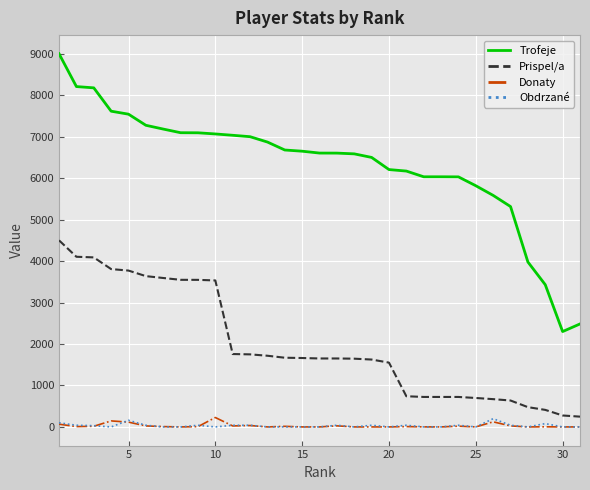

What are all the series names shown in the legend?

Trofeje, Prispel/a, Donaty, Obdrzané